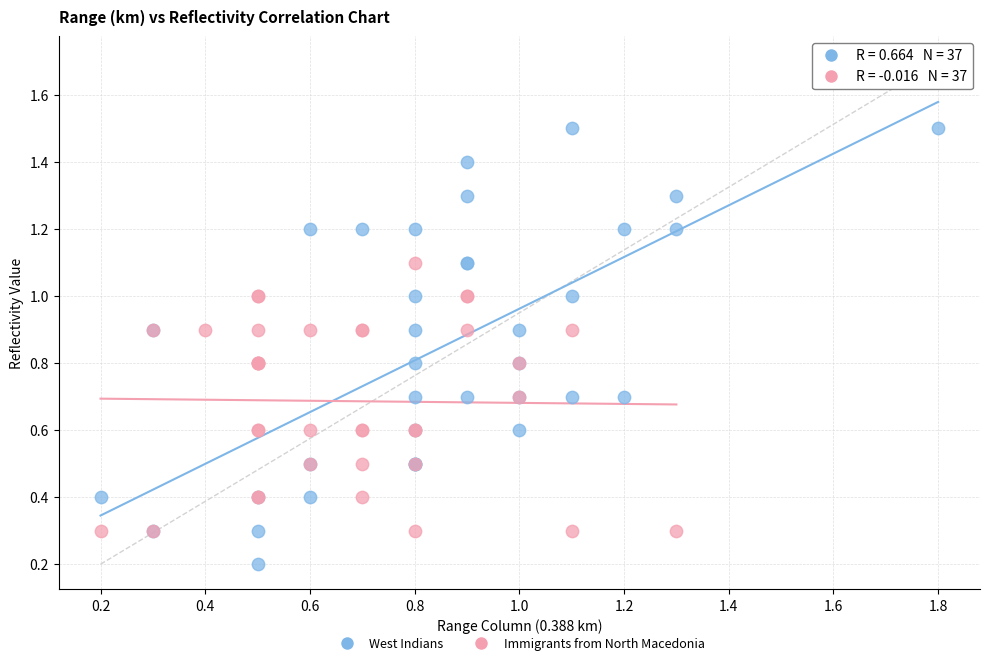

What are all the series names shown in the legend?

West Indians, Immigrants from North Macedonia